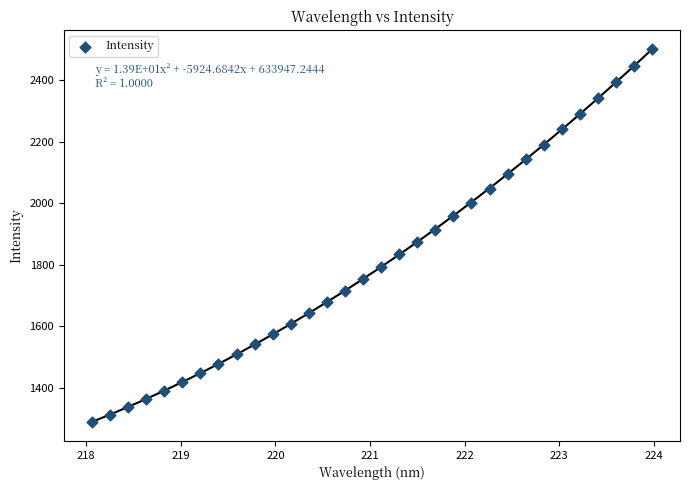

What is the range of X values (max minus min)?

5.9